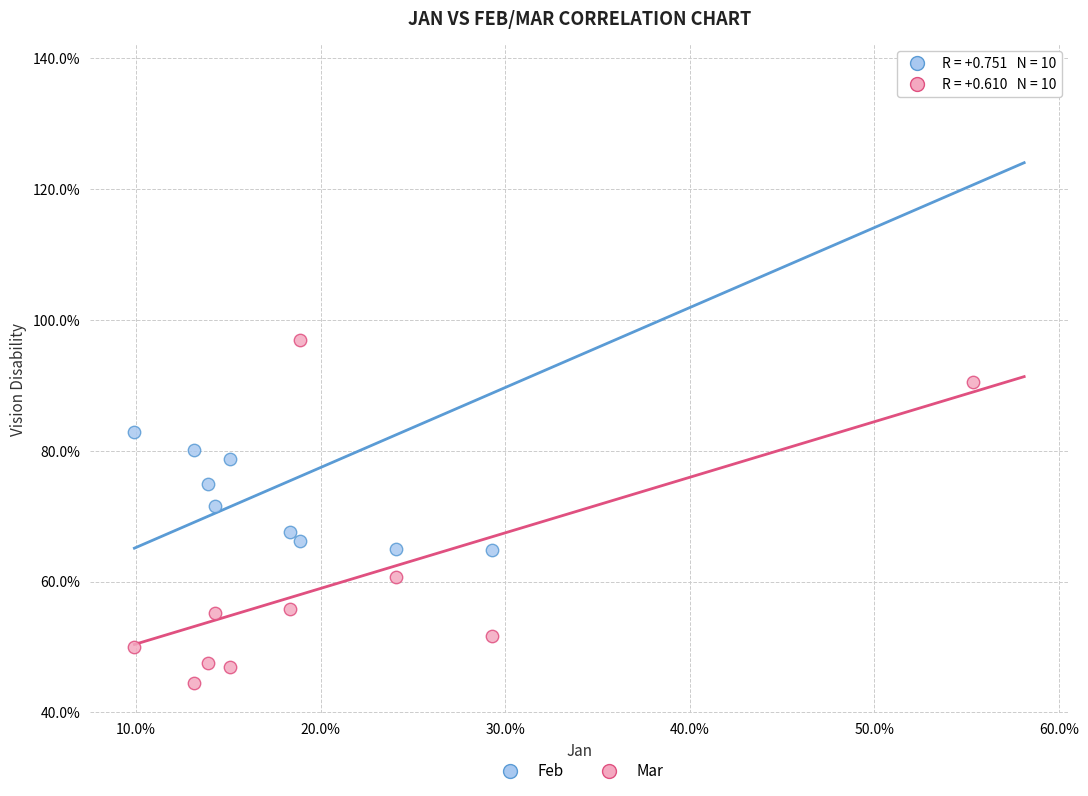

Which series reaches the minimum Y coordinate?

Mar